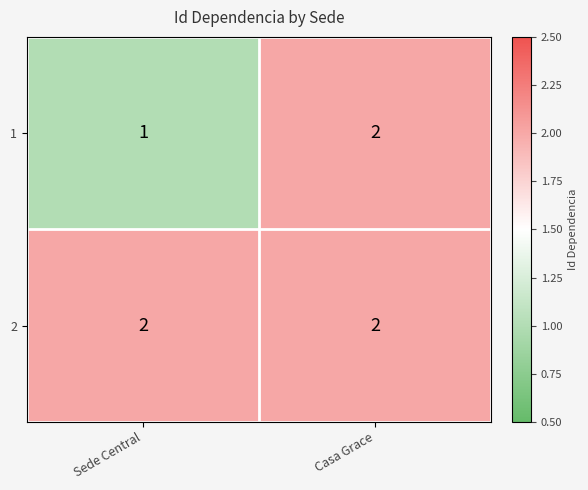

Rank the series at Sede Central from highest to lowest value.

2, 1